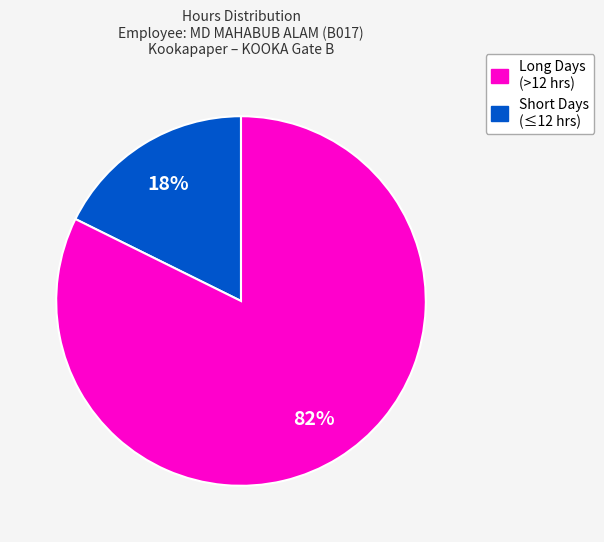

Is there a majority slice in this chart?

Yes